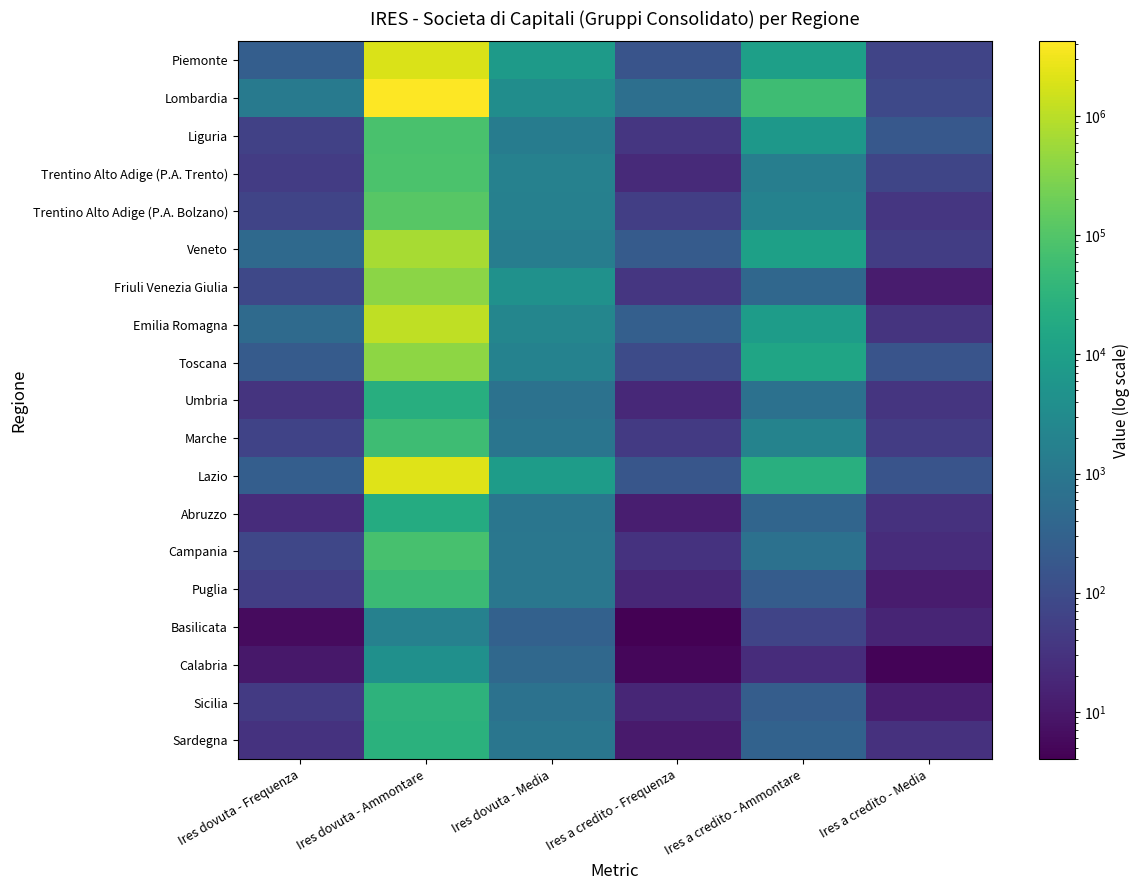

Reading left to right, what are all the values shown in this chart?

Piemonte: Ires dovuta - Frequenza=259.0	Ires dovuta - Ammontare=1957872.0	Ires dovuta - Media=7559.4	Ires a credito - Frequenza=144.0	Ires a credito - Ammontare=9946.0	Ires a credito - Media=69.1
Lombardia: Ires dovuta - Frequenza=1151.0	Ires dovuta - Ammontare=4240973.0	Ires dovuta - Media=3684.6	Ires a credito - Frequenza=649.0	Ires a credito - Ammontare=56888.0	Ires a credito - Media=87.7
Liguria: Ires dovuta - Frequenza=58.0	Ires dovuta - Ammontare=79395.0	Ires dovuta - Media=1368.9	Ires a credito - Frequenza=36.0	Ires a credito - Ammontare=6405.0	Ires a credito - Media=177.9
Trentino Alto Adige (P.A. Trento): Ires dovuta - Frequenza=46.0	Ires dovuta - Ammontare=82096.0	Ires dovuta - Media=1784.7	Ires a credito - Frequenza=21.0	Ires a credito - Ammontare=1529.0	Ires a credito - Media=72.8
Trentino Alto Adige (P.A. Bolzano): Ires dovuta - Frequenza=70.0	Ires dovuta - Ammontare=118405.0	Ires dovuta - Media=1691.5	Ires a credito - Frequenza=52.0	Ires a credito - Ammontare=1909.0	Ires a credito - Media=36.7
Veneto: Ires dovuta - Frequenza=461.0	Ires dovuta - Ammontare=673558.0	Ires dovuta - Media=1461.1	Ires a credito - Frequenza=214.0	Ires a credito - Ammontare=10800.0	Ires a credito - Media=50.5
Friuli Venezia Giulia: Ires dovuta - Frequenza=82.0	Ires dovuta - Ammontare=373213.0	Ires dovuta - Media=4551.4	Ires a credito - Frequenza=35.0	Ires a credito - Ammontare=408.0	Ires a credito - Media=11.7
Emilia Romagna: Ires dovuta - Frequenza=495.0	Ires dovuta - Ammontare=1137490.0	Ires dovuta - Media=2298.0	Ires a credito - Frequenza=261.0	Ires a credito - Ammontare=8579.0	Ires a credito - Media=32.9
Toscana: Ires dovuta - Frequenza=214.0	Ires dovuta - Ammontare=397298.0	Ires dovuta - Media=1856.5	Ires a credito - Frequenza=94.0	Ires a credito - Ammontare=14177.0	Ires a credito - Media=150.8
Umbria: Ires dovuta - Frequenza=32.0	Ires dovuta - Ammontare=23376.0	Ires dovuta - Media=730.5	Ires a credito - Frequenza=20.0	Ires a credito - Ammontare=694.0	Ires a credito - Media=34.7
Marche: Ires dovuta - Frequenza=65.0	Ires dovuta - Ammontare=57302.0	Ires dovuta - Media=881.6	Ires a credito - Frequenza=42.0	Ires a credito - Ammontare=1937.0	Ires a credito - Media=46.1
Lazio: Ires dovuta - Frequenza=253.0	Ires dovuta - Ammontare=2189108.0	Ires dovuta - Media=8652.6	Ires a credito - Frequenza=166.0	Ires a credito - Ammontare=24937.0	Ires a credito - Media=150.2
Abruzzo: Ires dovuta - Frequenza=23.0	Ires dovuta - Ammontare=20874.0	Ires dovuta - Media=907.6	Ires a credito - Frequenza=13.0	Ires a credito - Ammontare=368.0	Ires a credito - Media=28.3
Campania: Ires dovuta - Frequenza=77.0	Ires dovuta - Ammontare=75660.0	Ires dovuta - Media=982.6	Ires a credito - Frequenza=31.0	Ires a credito - Ammontare=716.0	Ires a credito - Media=23.1
Puglia: Ires dovuta - Frequenza=52.0	Ires dovuta - Ammontare=51869.0	Ires dovuta - Media=997.5	Ires a credito - Frequenza=19.0	Ires a credito - Ammontare=221.0	Ires a credito - Media=11.6
Basilicata: Ires dovuta - Frequenza=6.0	Ires dovuta - Ammontare=1745.0	Ires dovuta - Media=290.9	Ires a credito - Frequenza=4.0	Ires a credito - Ammontare=67.0	Ires a credito - Media=16.8
Calabria: Ires dovuta - Frequenza=10.0	Ires dovuta - Ammontare=4334.0	Ires dovuta - Media=433.4	Ires a credito - Frequenza=5.0	Ires a credito - Ammontare=23.0	Ires a credito - Media=4.7
Sicilia: Ires dovuta - Frequenza=43.0	Ires dovuta - Ammontare=31411.0	Ires dovuta - Media=730.5	Ires a credito - Frequenza=18.0	Ires a credito - Ammontare=234.0	Ires a credito - Media=13.0
Sardegna: Ires dovuta - Frequenza=30.0	Ires dovuta - Ammontare=27876.0	Ires dovuta - Media=929.2	Ires a credito - Frequenza=11.0	Ires a credito - Ammontare=316.0	Ires a credito - Media=28.7